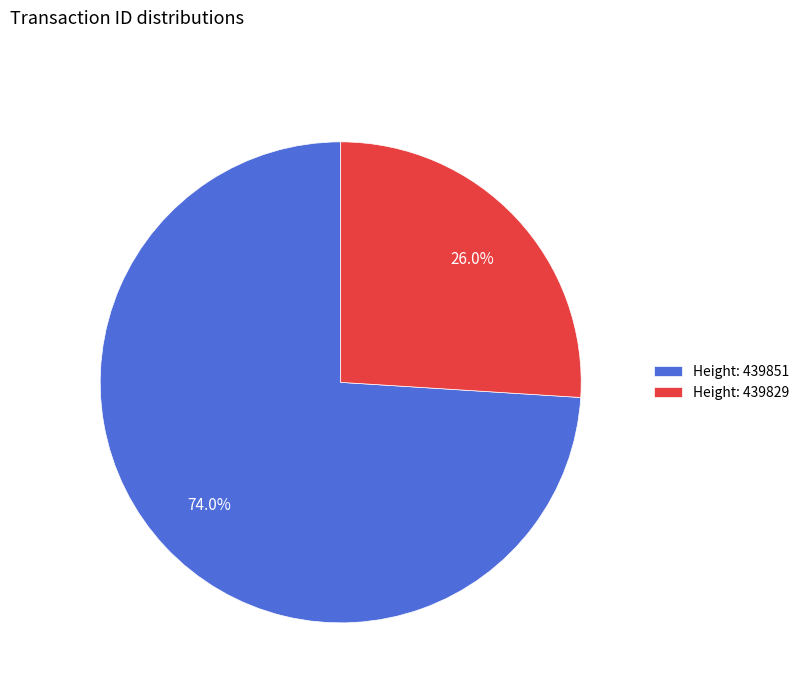

How many slices are in this pie chart?

2